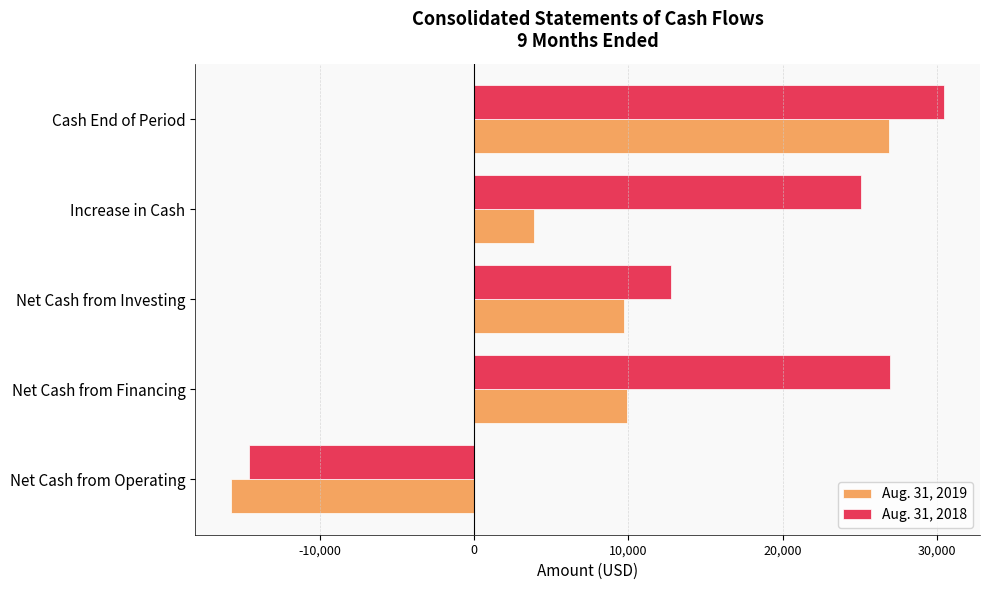

What is the spread (max minus min) of values at Cash End of Period?

3616